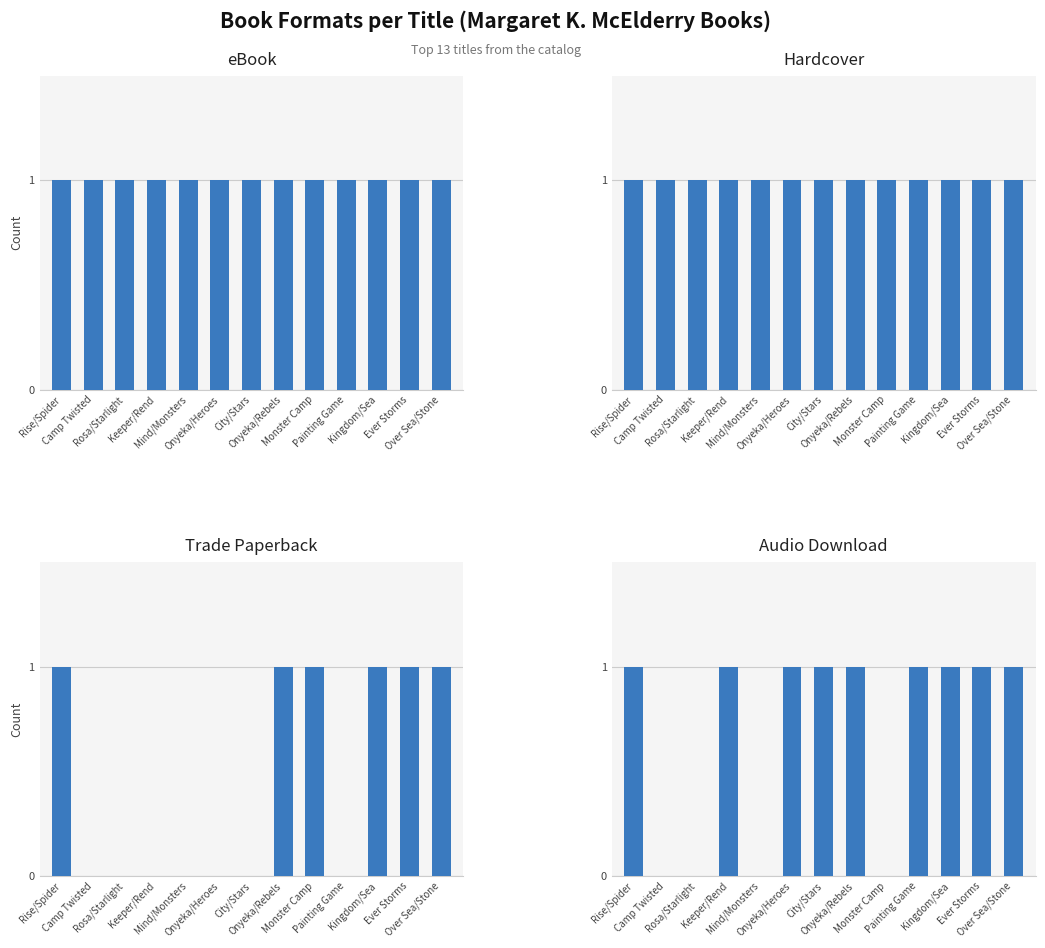

What is the value of the Hardcover bar at the 8th from the left?

1